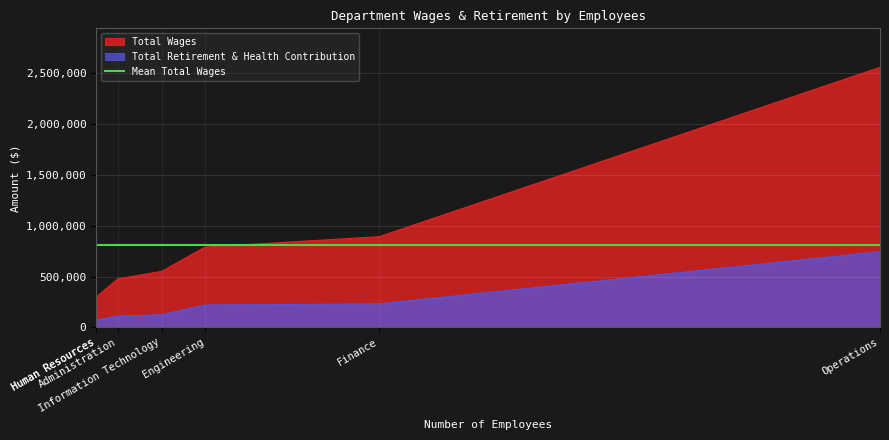

List the series in order of their overall mean, highest first.

Total Wages, Total Retirement & Health Contribution